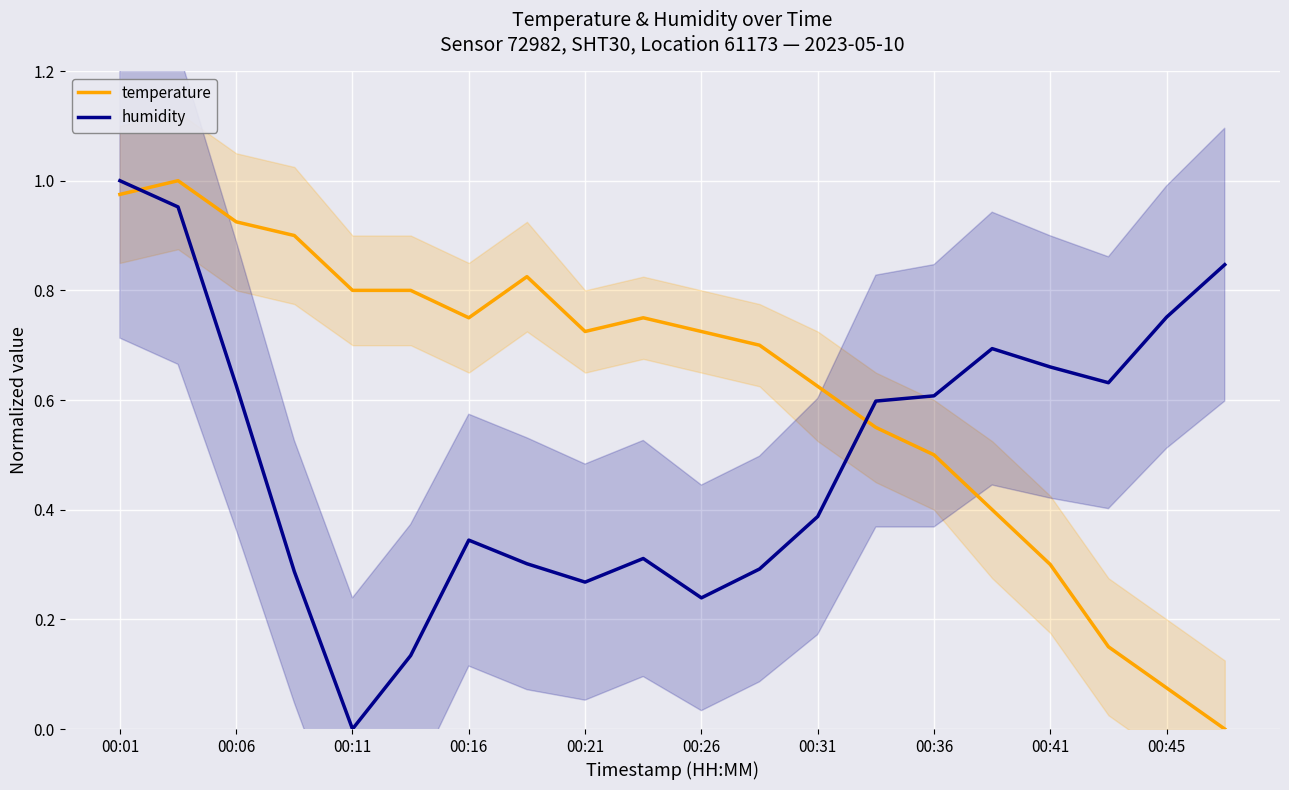

List the series in order of their peak value, lowest first.

temperature, humidity